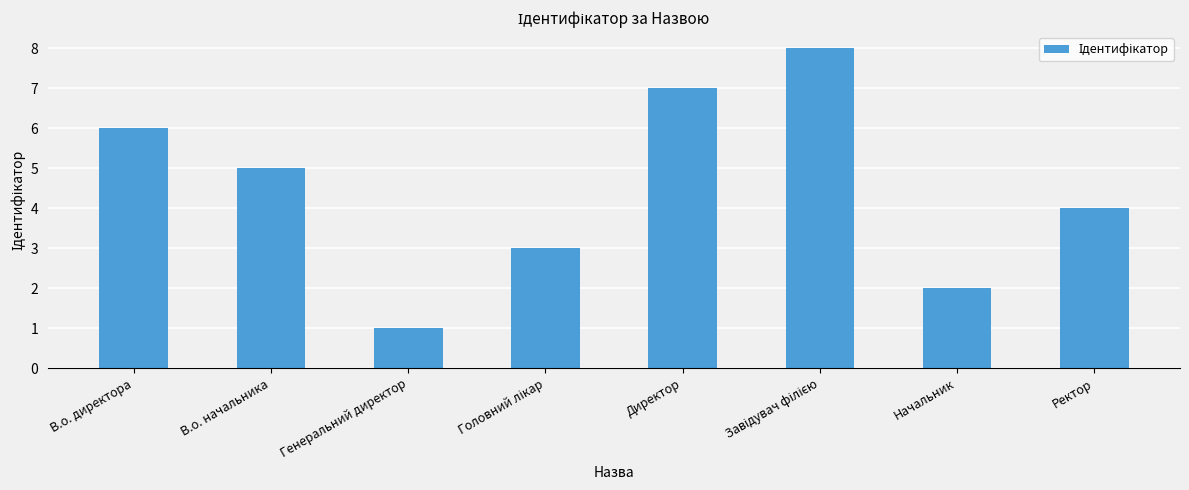

The chart shows a value of 4 at В.о. директора. True or false?

False